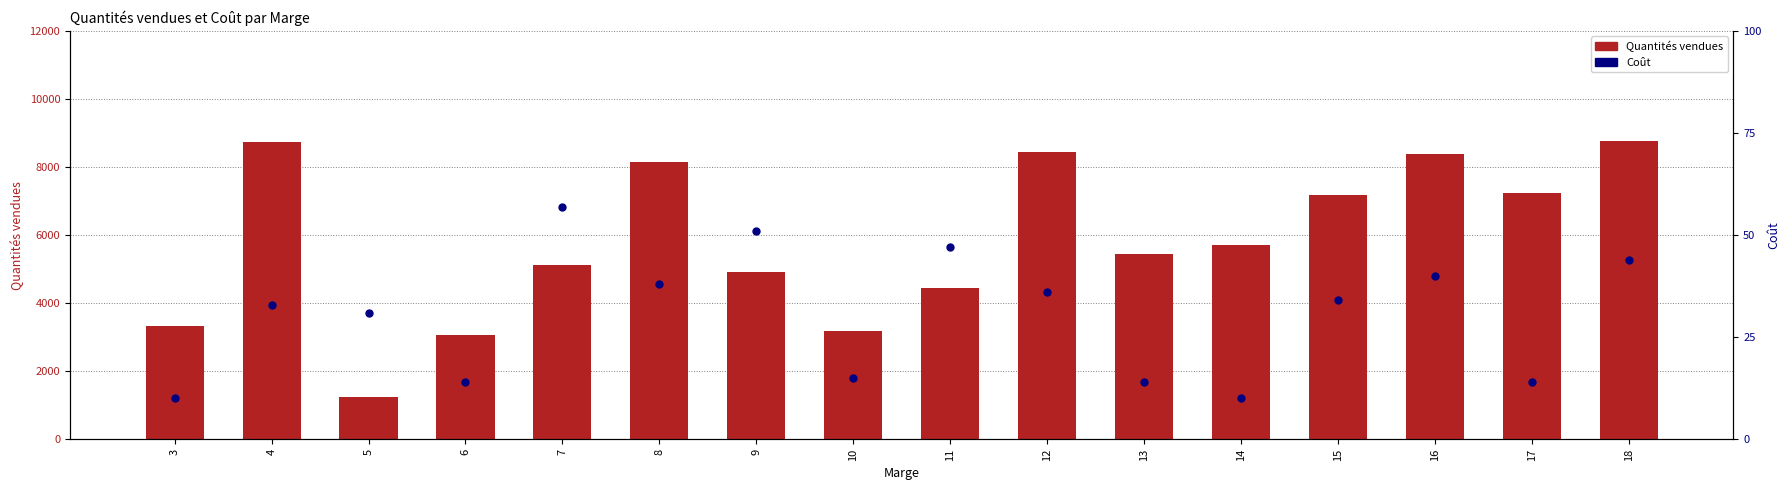

Which series contains the lowest Y value?

Coût